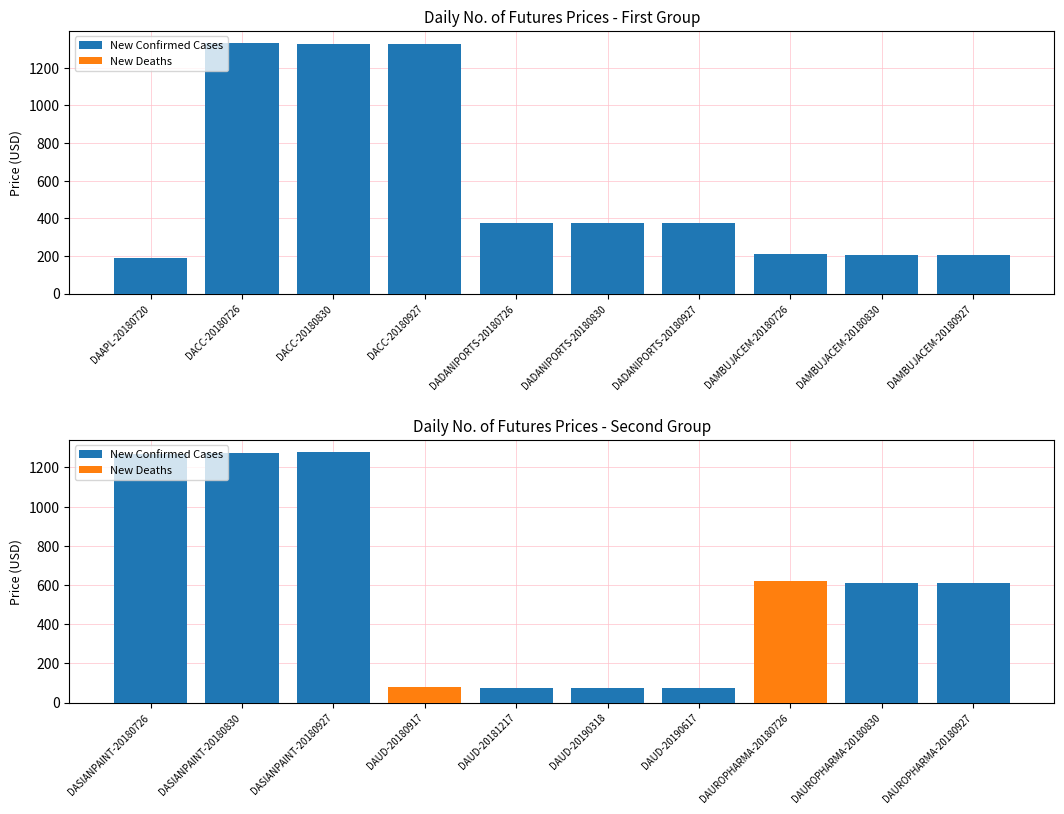

At which category is the sum across all series the highest?

DASIANPAINT-20180927